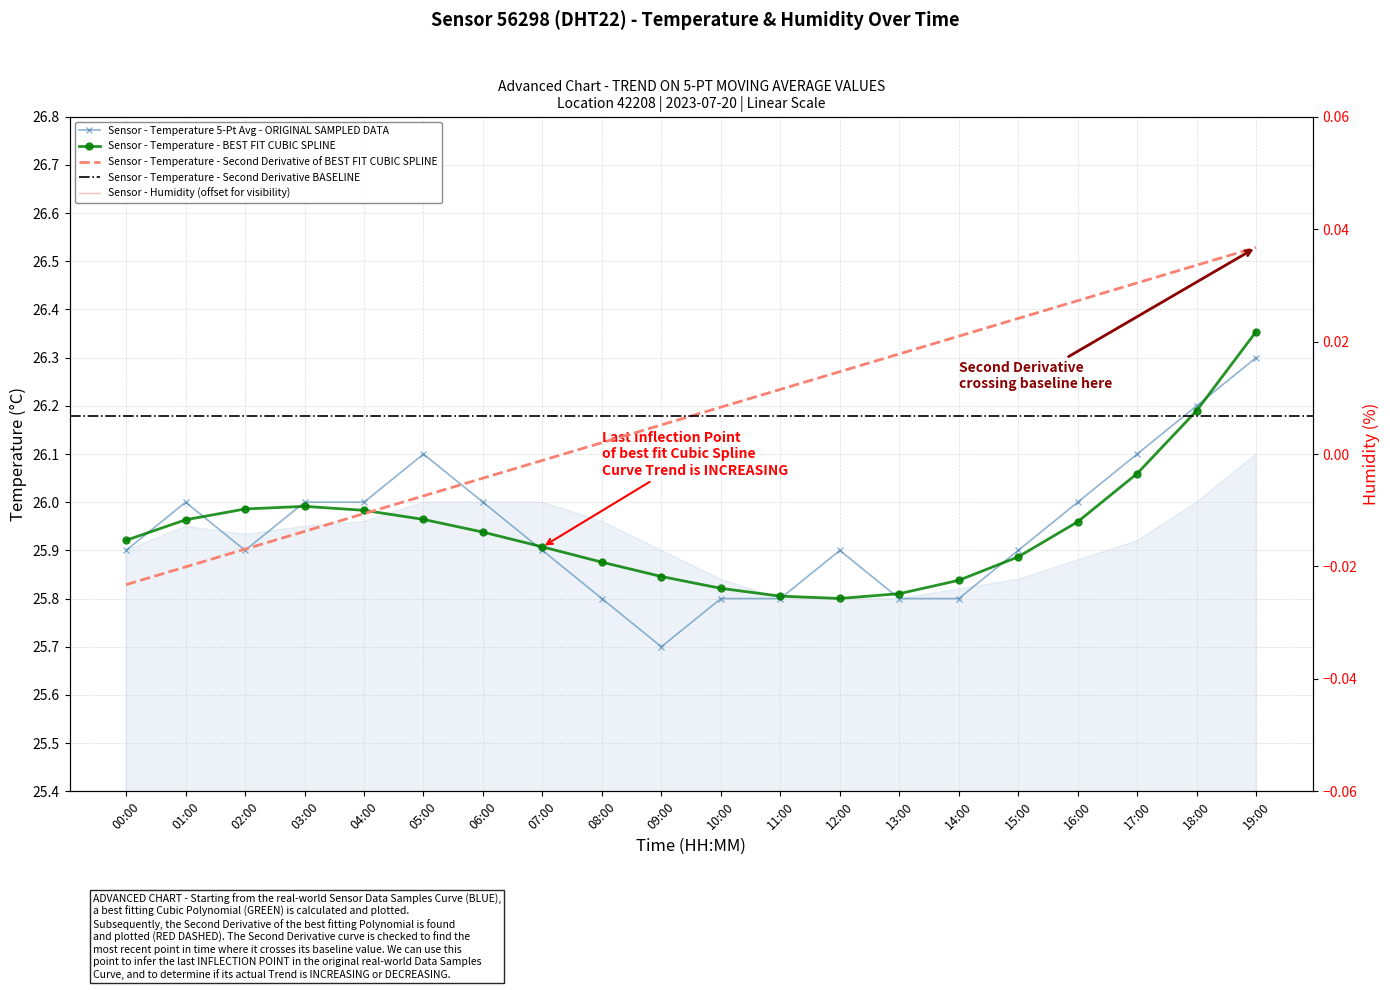

The value at 07:00 is 45.2. True or false?

False